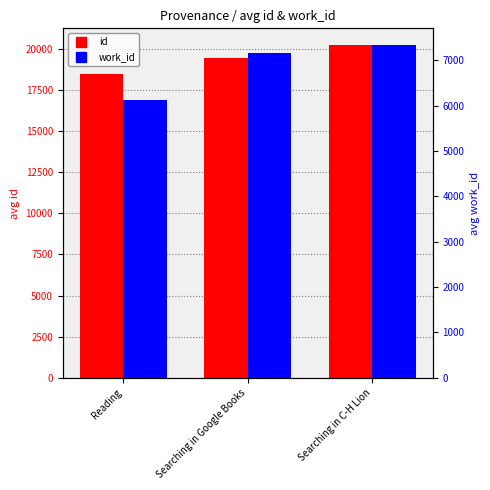

Reading right to left, extract all data points from this chart.

id: Searching in C-H Lion=20216.0	Searching in Google Books=19433.0	Reading=18429.9
work_id: Searching in C-H Lion=7335.0	Searching in Google Books=7159.0	Reading=6127.9